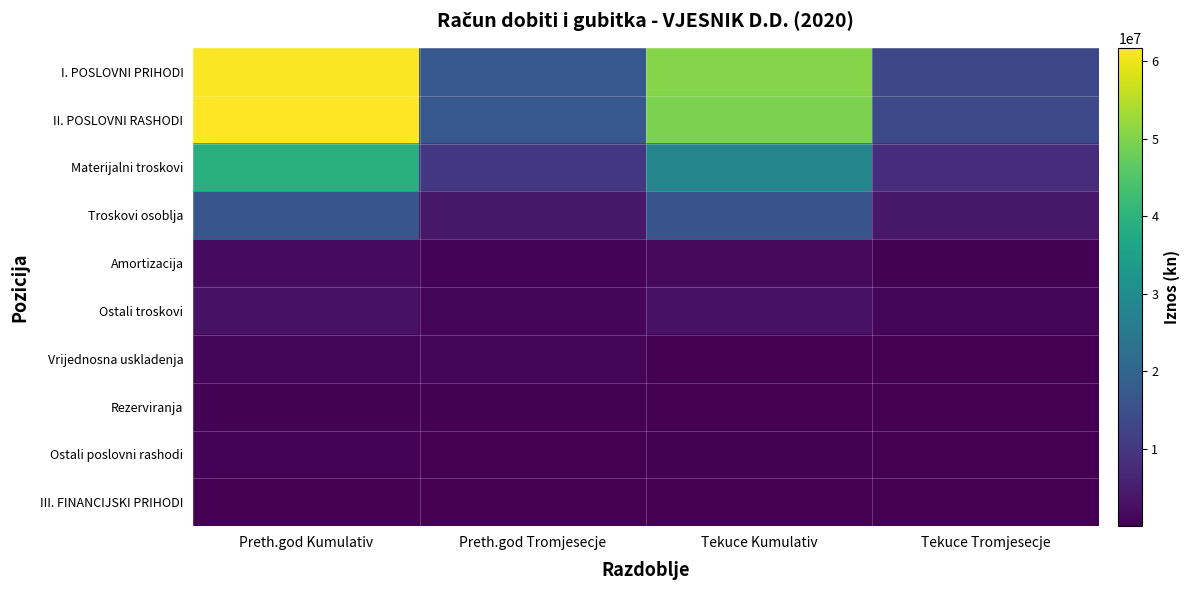

Reading left to right, what are all the values shown in this chart?

I. POSLOVNI PRIHODI: Preth.god Kumulativ=61392748	Preth.god Tromjesecje=16894484	Tekuce Kumulativ=50556964	Tekuce Tromjesecje=13295639
II. POSLOVNI RASHODI: Preth.god Kumulativ=61713112	Preth.god Tromjesecje=17040985	Tekuce Kumulativ=49473825	Tekuce Tromjesecje=13764755
Materijalni troskovi: Preth.god Kumulativ=38753964	Preth.god Tromjesecje=10096628	Tekuce Kumulativ=28069553	Tekuce Tromjesecje=8061446
Troskovi osoblja: Preth.god Kumulativ=16605633	Preth.god Tromjesecje=3968107	Tekuce Kumulativ=16036803	Tekuce Tromjesecje=4028100
Amortizacija: Preth.god Kumulativ=1713676	Preth.god Tromjesecje=516873	Tekuce Kumulativ=1663949	Tekuce Tromjesecje=411948
Ostali troskovi: Preth.god Kumulativ=2904155	Preth.god Tromjesecje=1017218	Tekuce Kumulativ=3012314	Tekuce Tromjesecje=888111
Vrijednosna uskladenja: Preth.god Kumulativ=912013	Preth.god Tromjesecje=912013	Tekuce Kumulativ=244785	Tekuce Tromjesecje=244785
Rezerviranja: Preth.god Kumulativ=334264	Preth.god Tromjesecje=334264	Tekuce Kumulativ=40000	Tekuce Tromjesecje=40000
Ostali poslovni rashodi: Preth.god Kumulativ=493429	Preth.god Tromjesecje=204504	Tekuce Kumulativ=405544	Tekuce Tromjesecje=102627
III. FINANCIJSKI PRIHODI: Preth.god Kumulativ=31106	Preth.god Tromjesecje=8096	Tekuce Kumulativ=41602	Tekuce Tromjesecje=15972